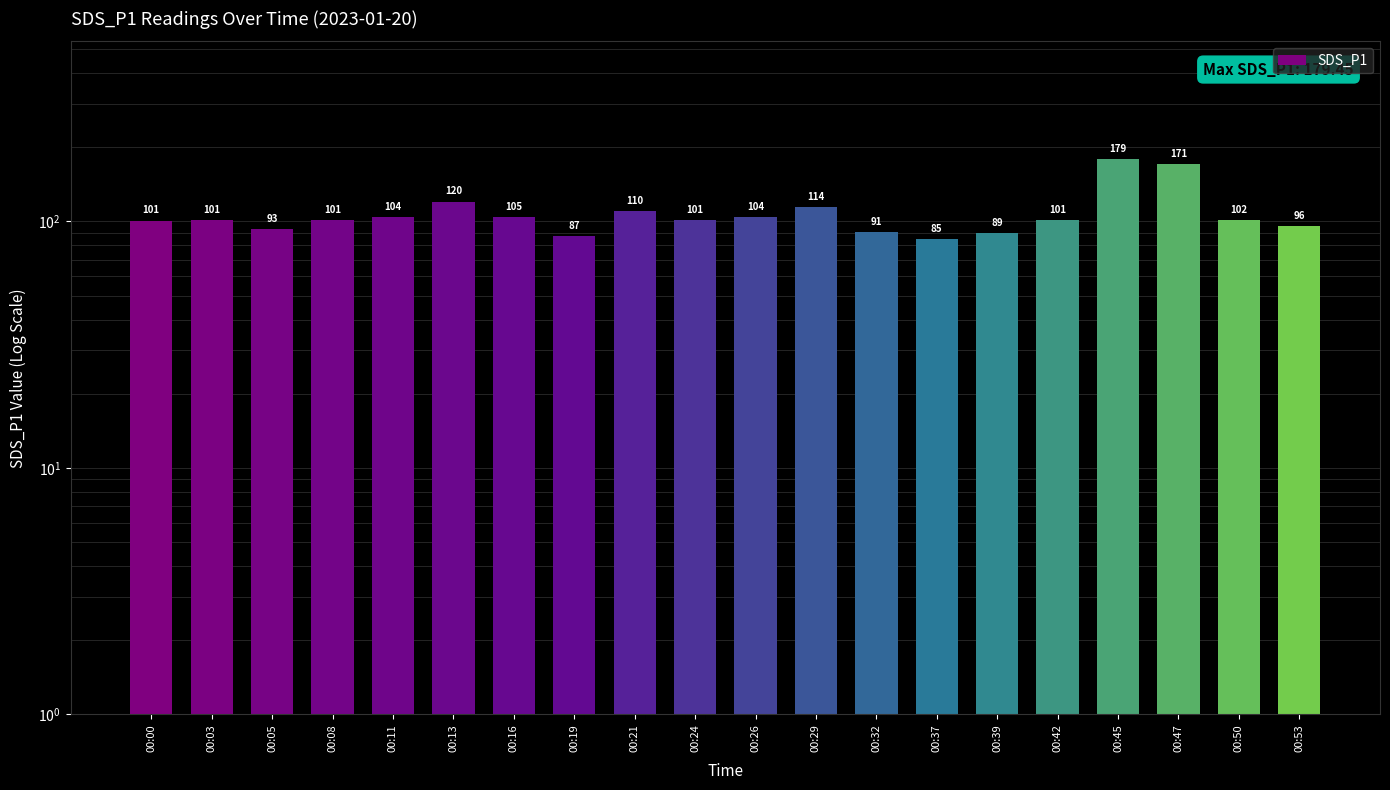

Approximately how many times larger is the value at 00:05 compared to 00:08?

0.9